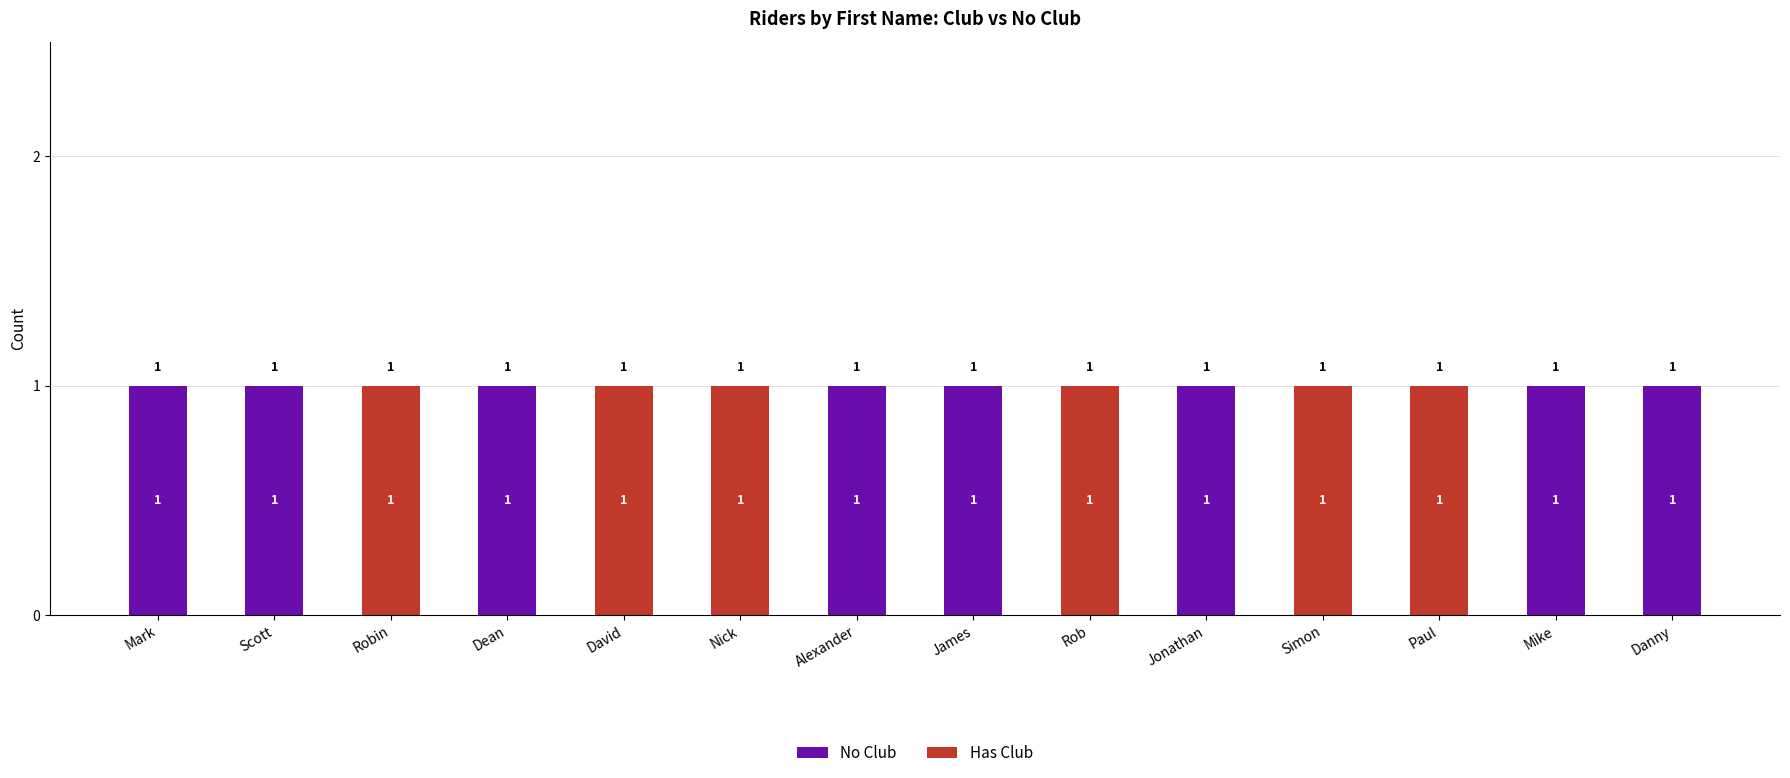

The No Club series shows -1 at Paul. True or false?

False